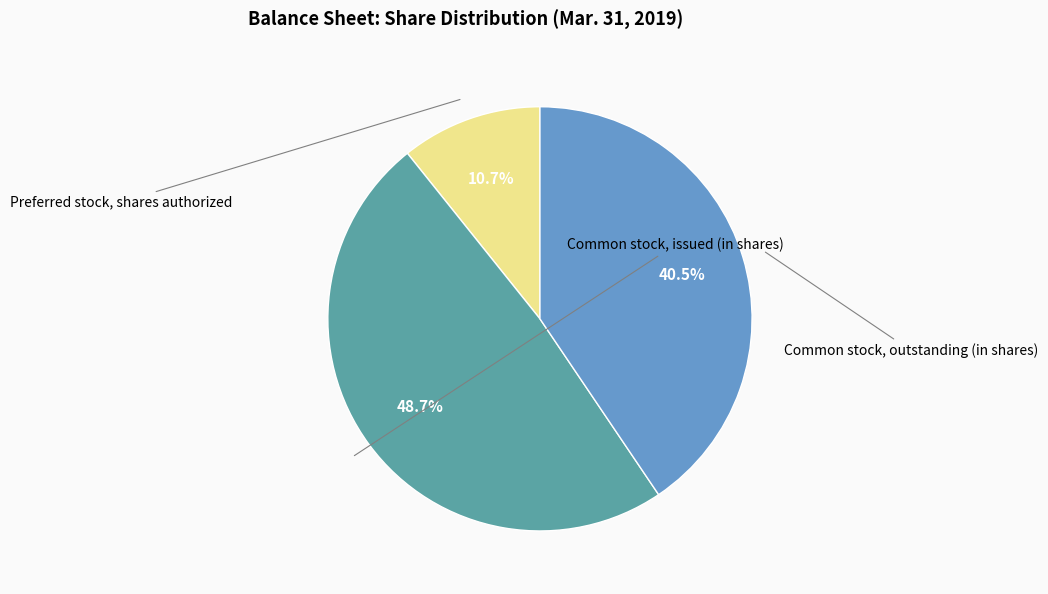

How much of the chart is everything except Common stock, outstanding (in shares)?

59.5%